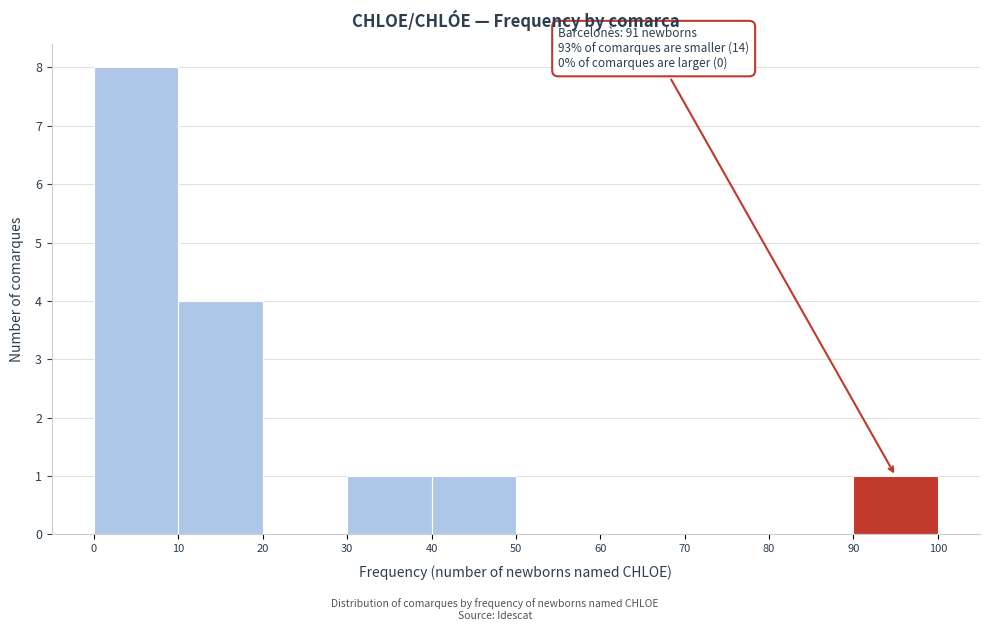

Which range on the x-axis has the tallest bar?

0 to 10